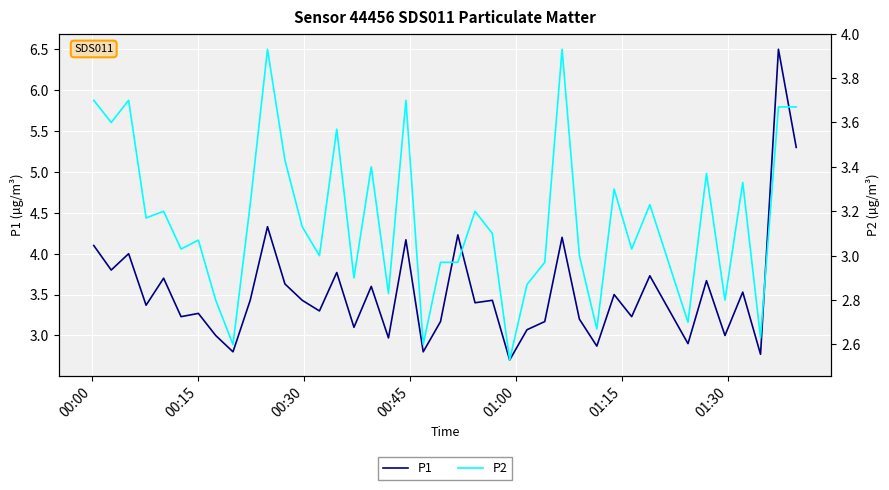

How many values in the P1 series exceed 3?

31